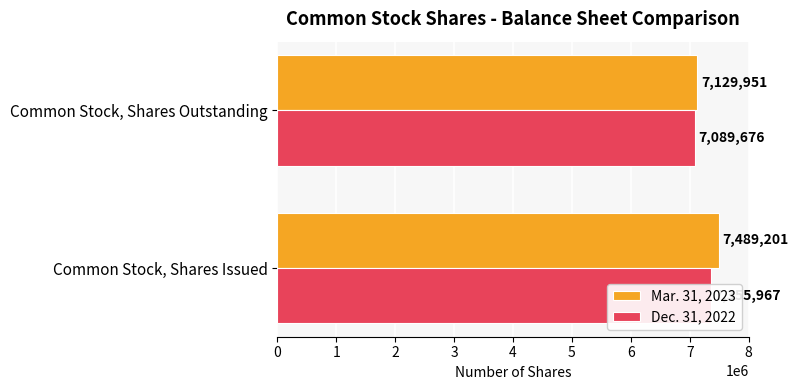

What is the difference between the Mar. 31, 2023 values at Common Stock, Shares Outstanding and Common Stock, Shares Issued?

359250